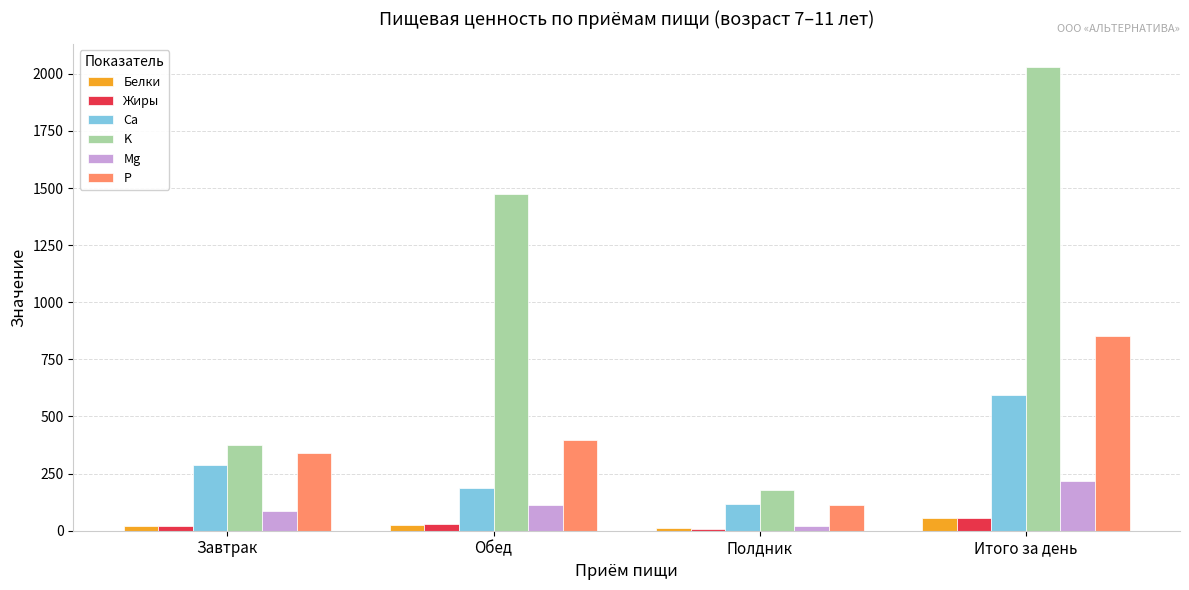

What is the difference between the Белки values at Обед and Завтрак?

6.9